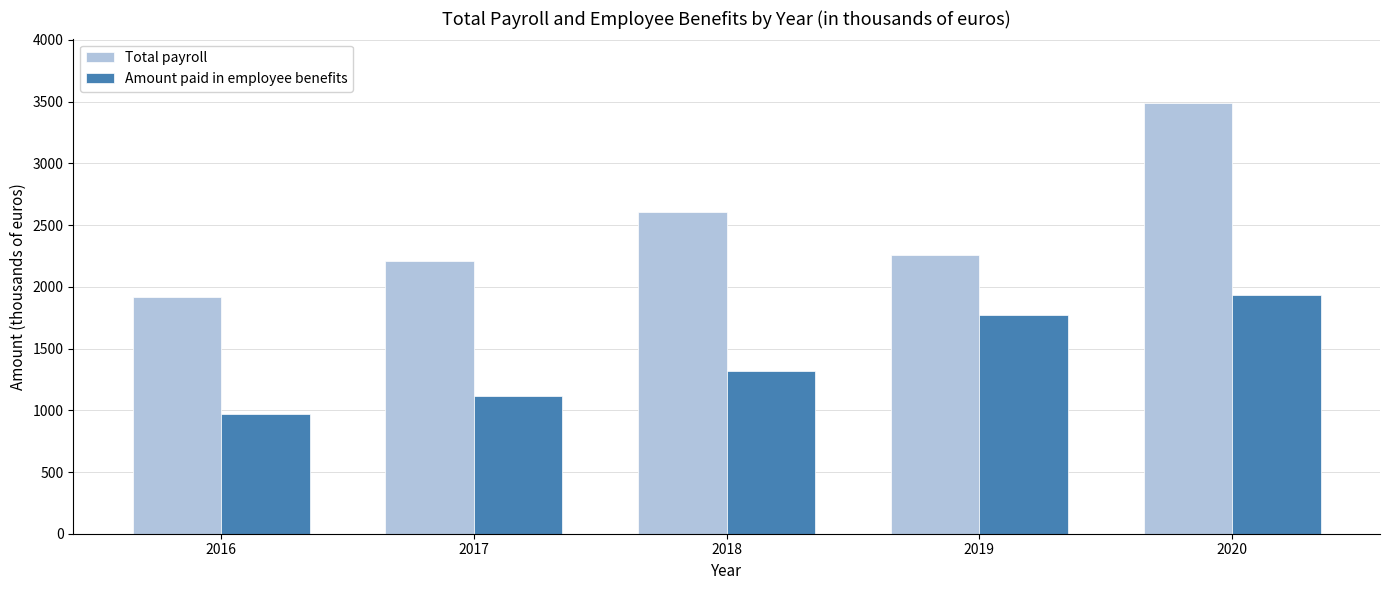

Reading right to left, what are all the values shown in this chart?

Total payroll: 3488	2261	2607	2208	1916
Amount paid in employee benefits: 1933	1774	1315	1117	973